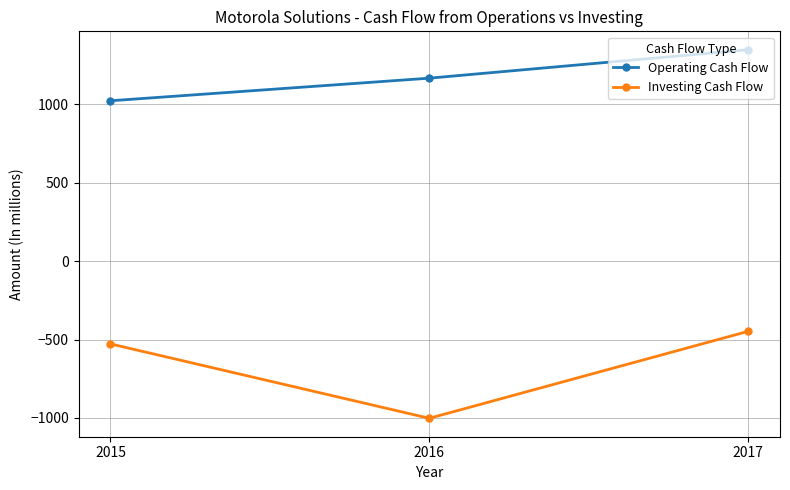

Where is Operating Cash Flow nearest to the value 1183?

2016